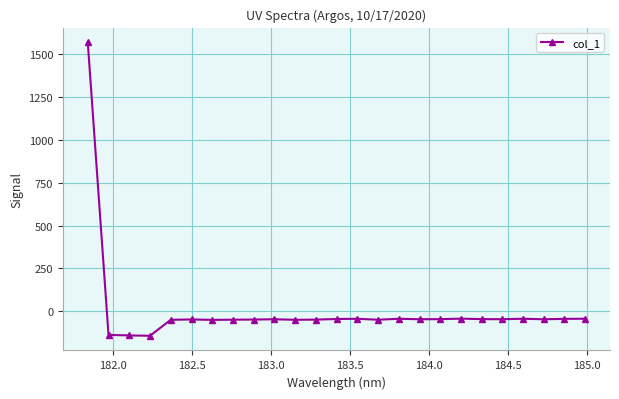

True or false: there are more than 0 points higher than both neighbors.

True